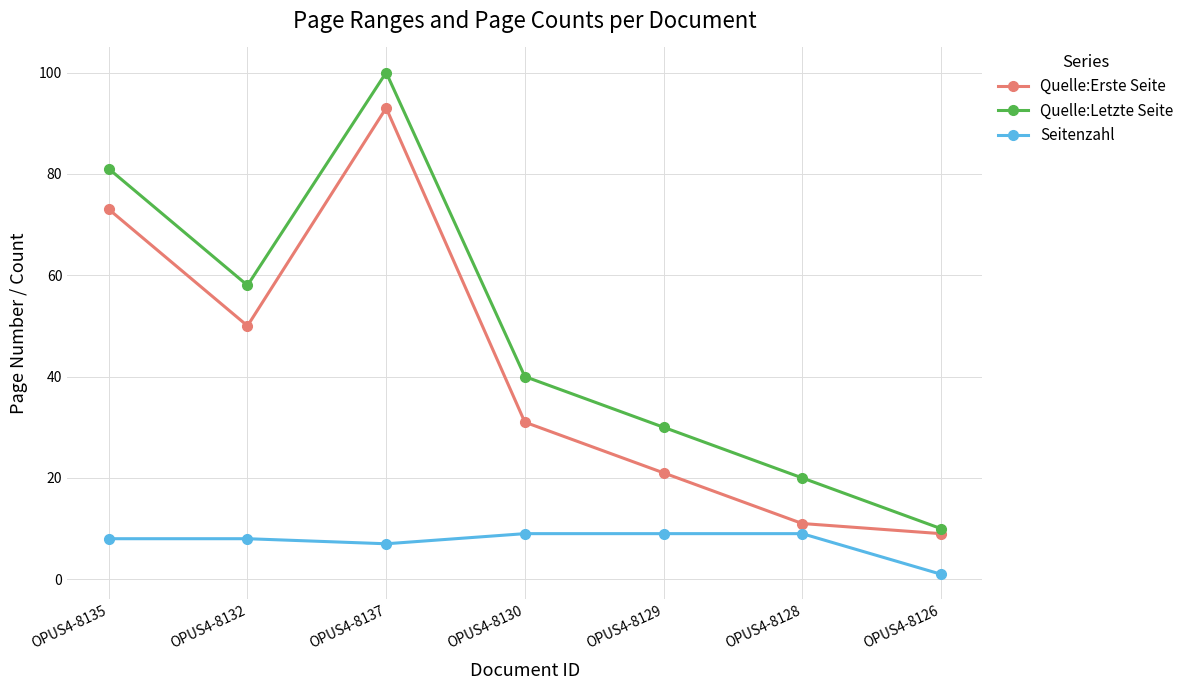

What is the sum of the Quelle:Erste Seite values at OPUS4-8129 and OPUS4-8137?

114